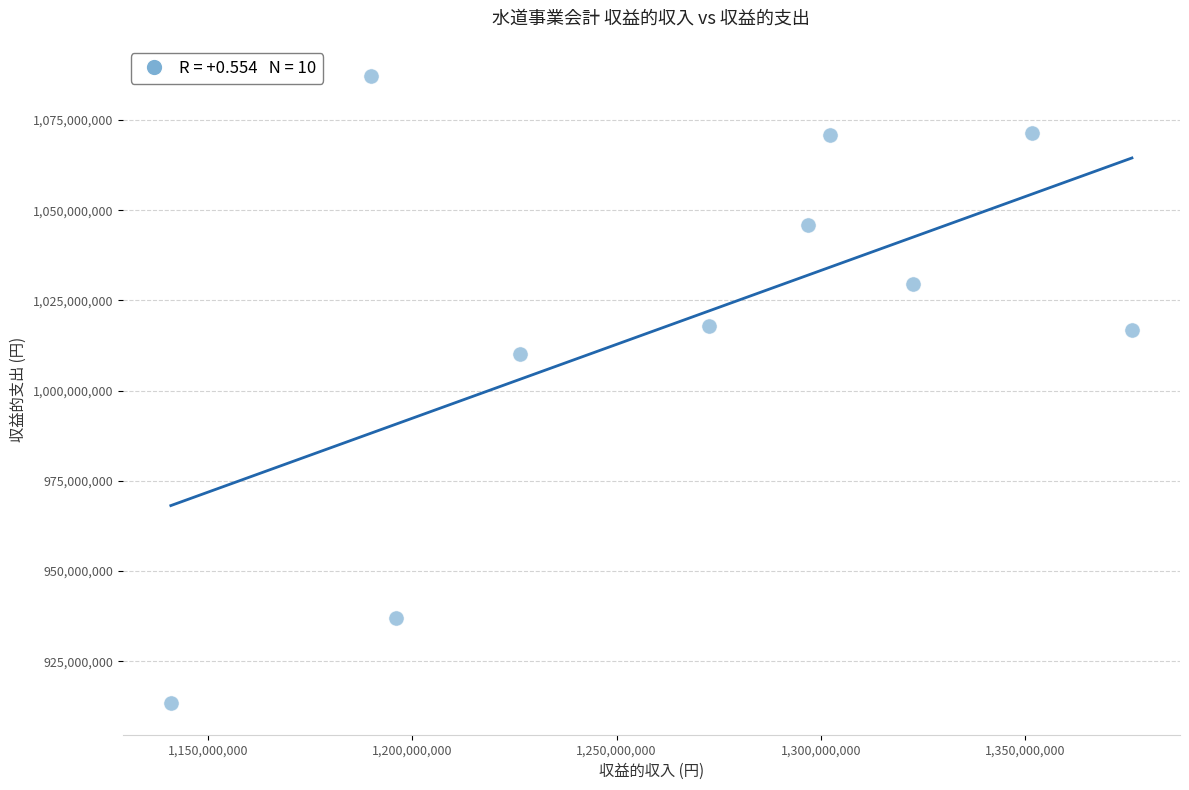

What is the range of Y values (max minus min)?

173791281